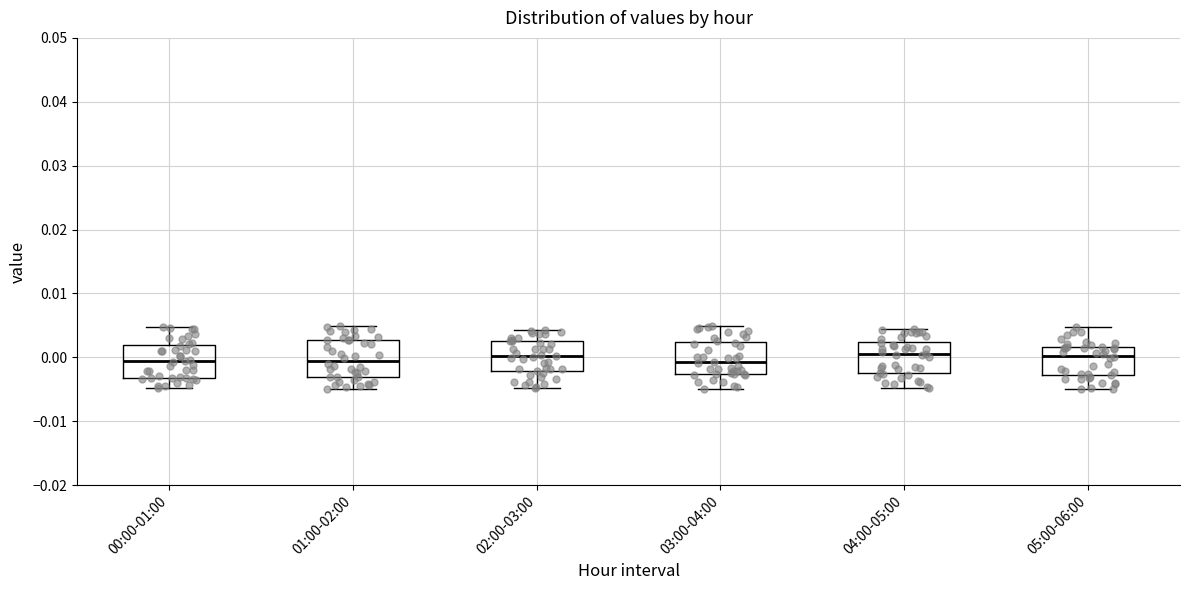

Reading left to right, read every box against the y-axis: the position of its median line, the range the box covers, and the ends of its whiskers. The values are not printed on the chart, so give them approximately, as read against the axis.

00:00-01:00: median -0.001, box -0.003 to 0.002, whiskers -0.005 to 0.005
01:00-02:00: median -0.001, box -0.003 to 0.003, whiskers -0.005 to 0.005
02:00-03:00: median 0.000, box -0.002 to 0.003, whiskers -0.005 to 0.004
03:00-04:00: median -0.001, box -0.003 to 0.002, whiskers -0.005 to 0.005
04:00-05:00: median 0.000, box -0.002 to 0.002, whiskers -0.005 to 0.004
05:00-06:00: median 0.000, box -0.003 to 0.002, whiskers -0.005 to 0.005